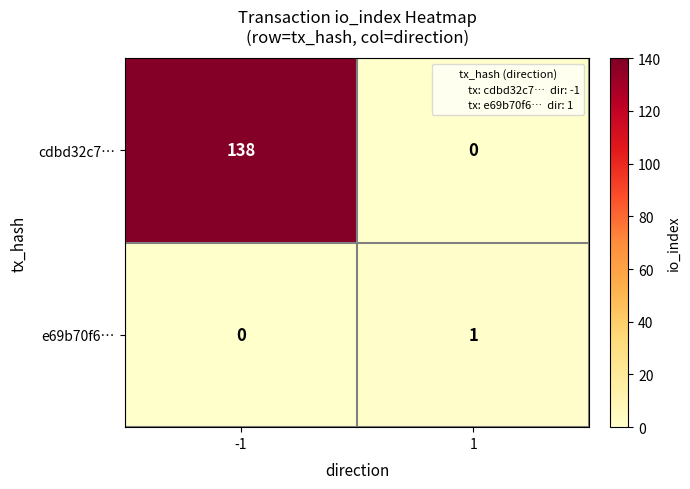

What is the average value of the cdbd32c7… series?

69